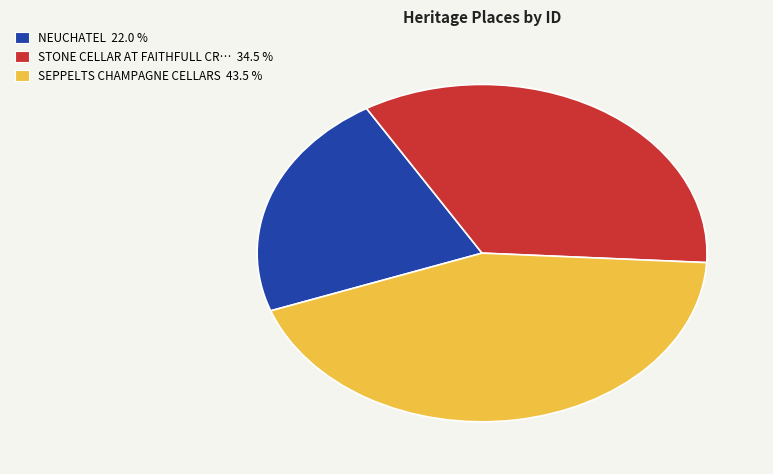

Is there any slice that represents more than half of the pie?

No